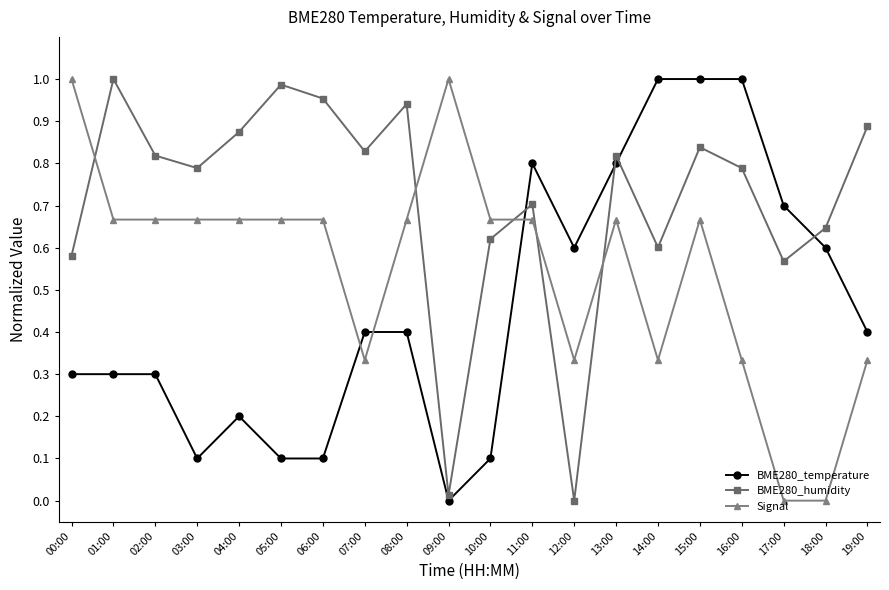

What is the difference between the BME280_humidity values at 18:00 and 17:00?

0.1